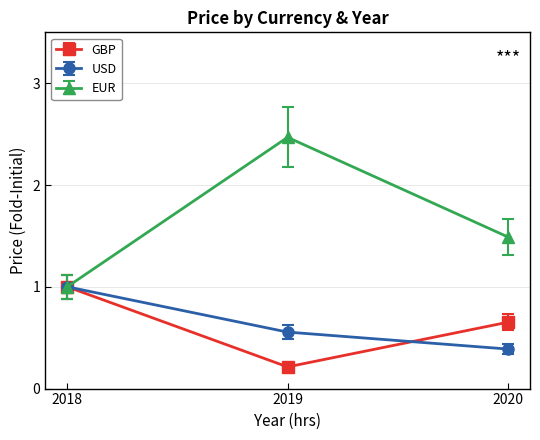

What is the total value across all series at 2018?

3.0